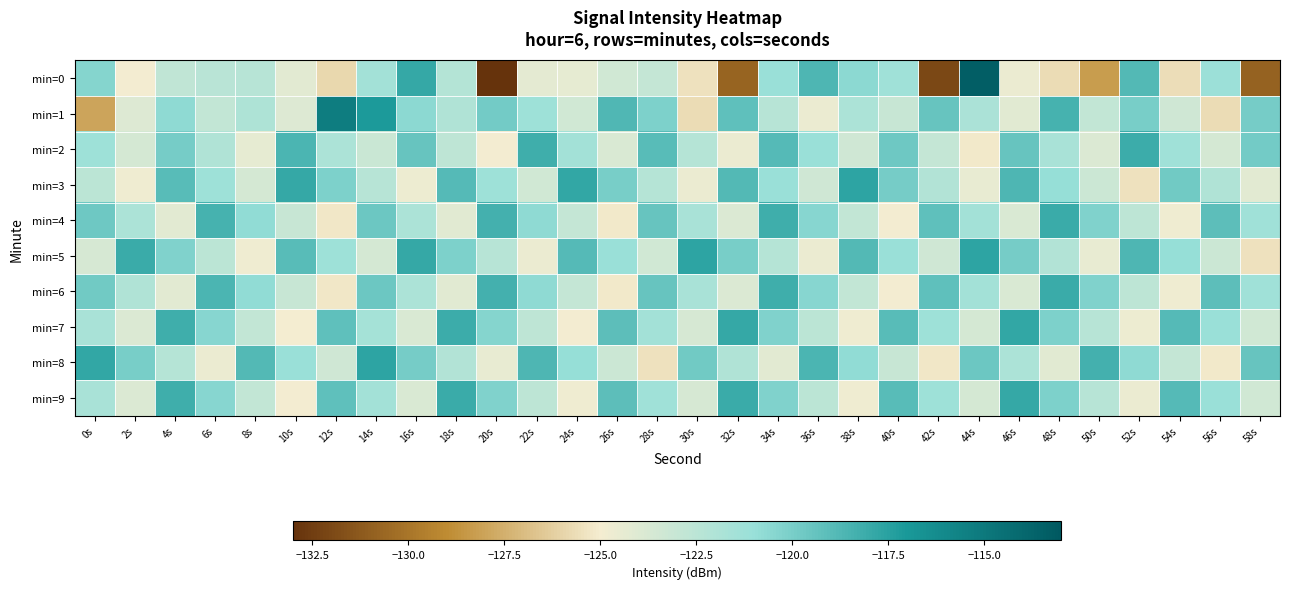

What is the greatest value displayed?

-113.4